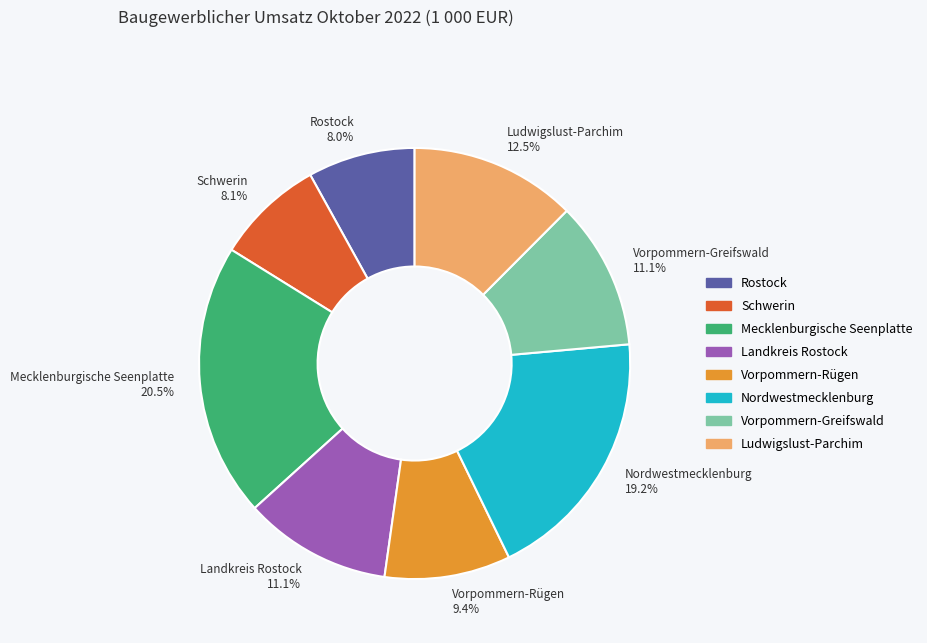

Between Nordwestmecklenburg 19.2% and Vorpommern-Rügen 9.4%, which is larger?

Nordwestmecklenburg 19.2%